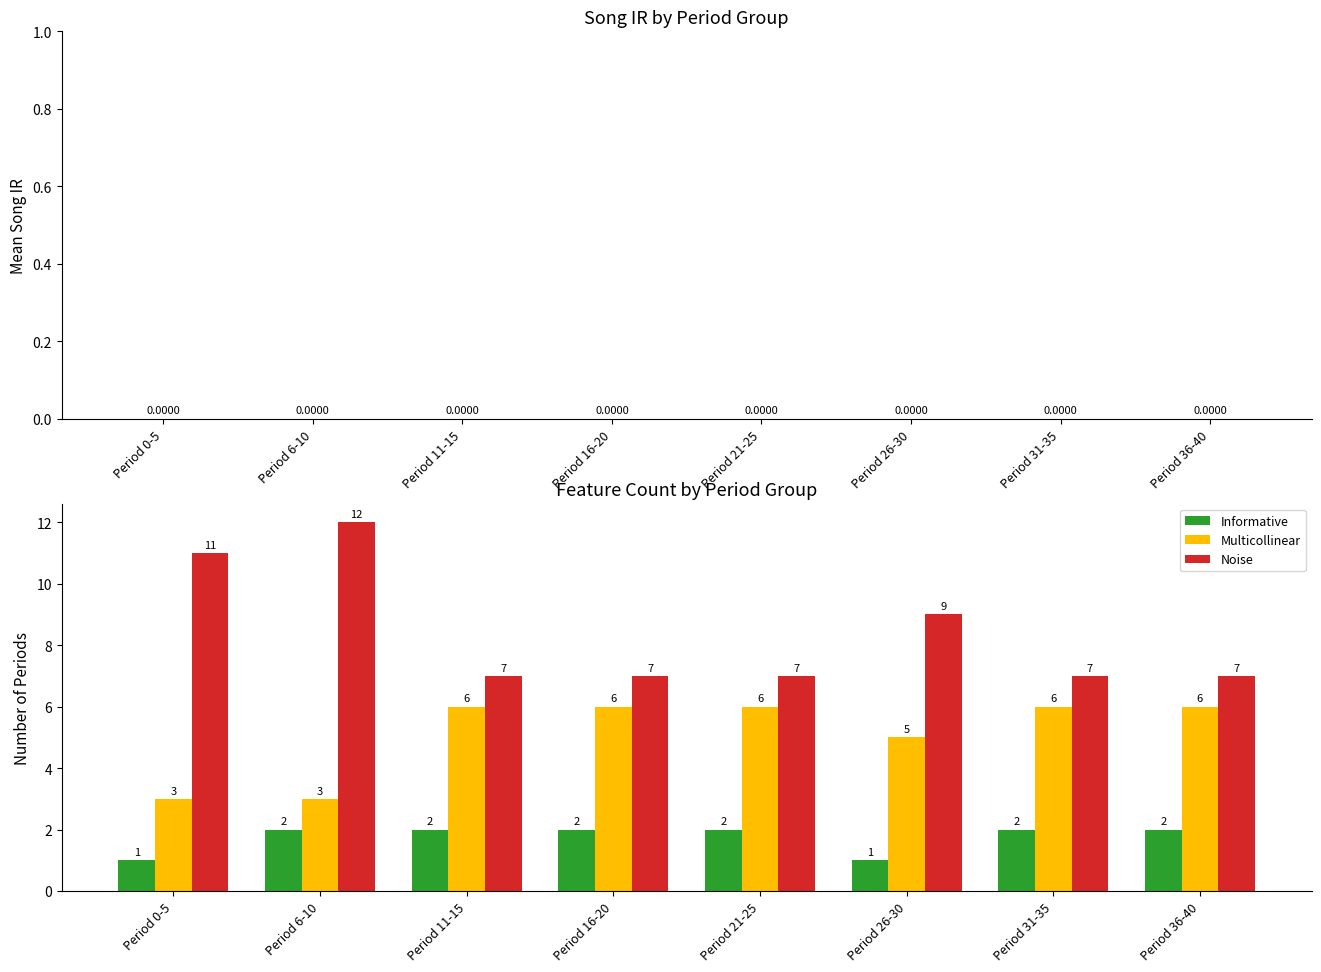

What is the label of the 7th bar from the right?

Period 6-10